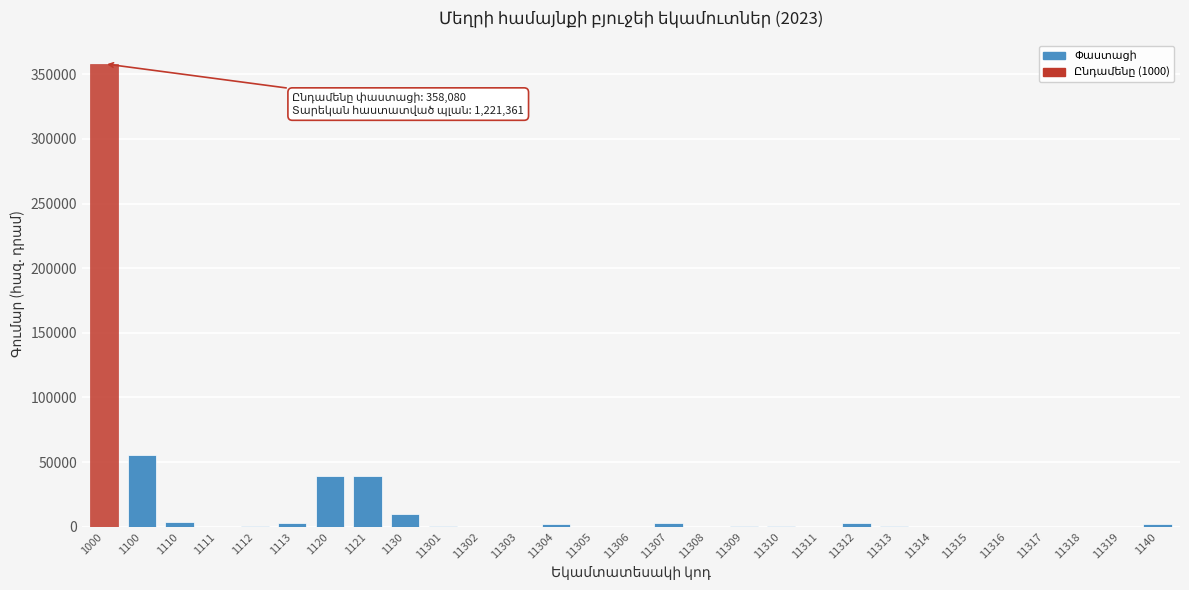

True or false: the data shows -145209.8 at 11318.

False